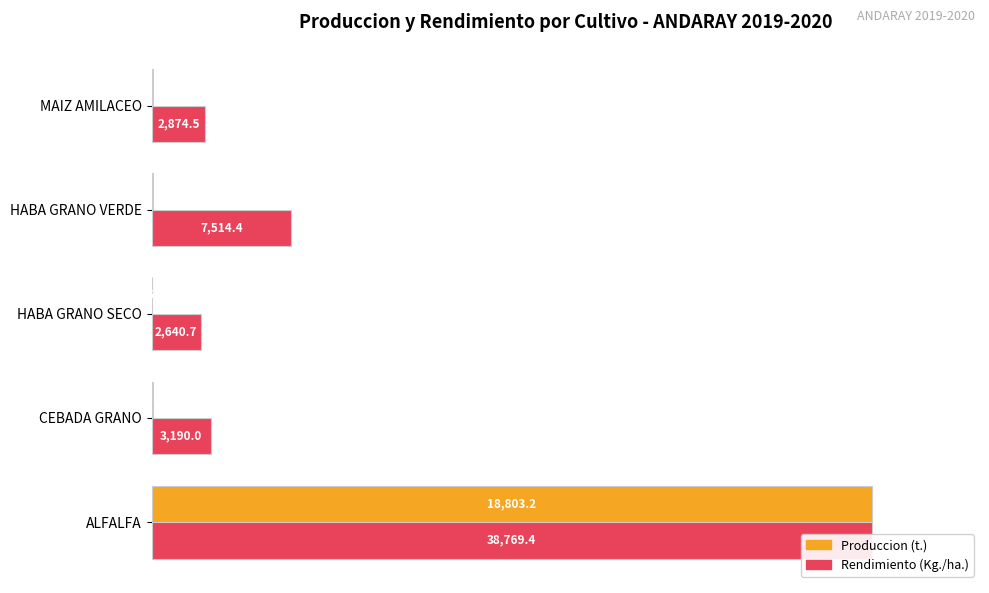

What is the minimum value shown in the chart?

0.1